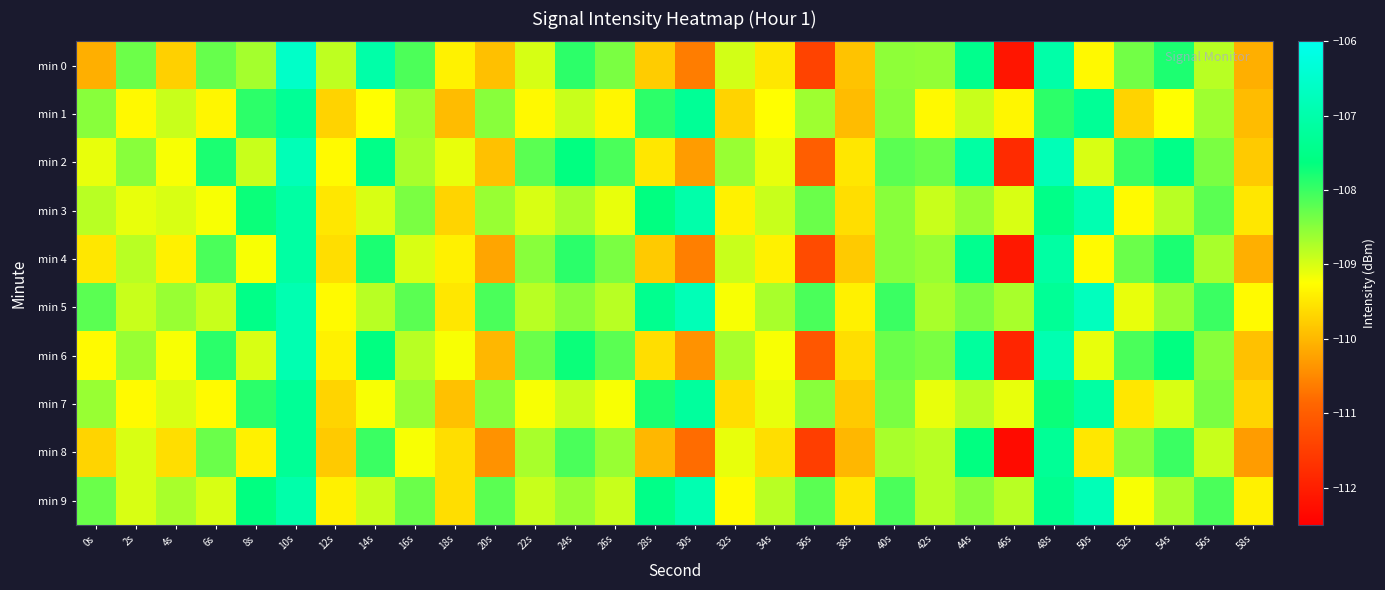

Between 0s and 38s, which series saw the biggest shift?

min 1